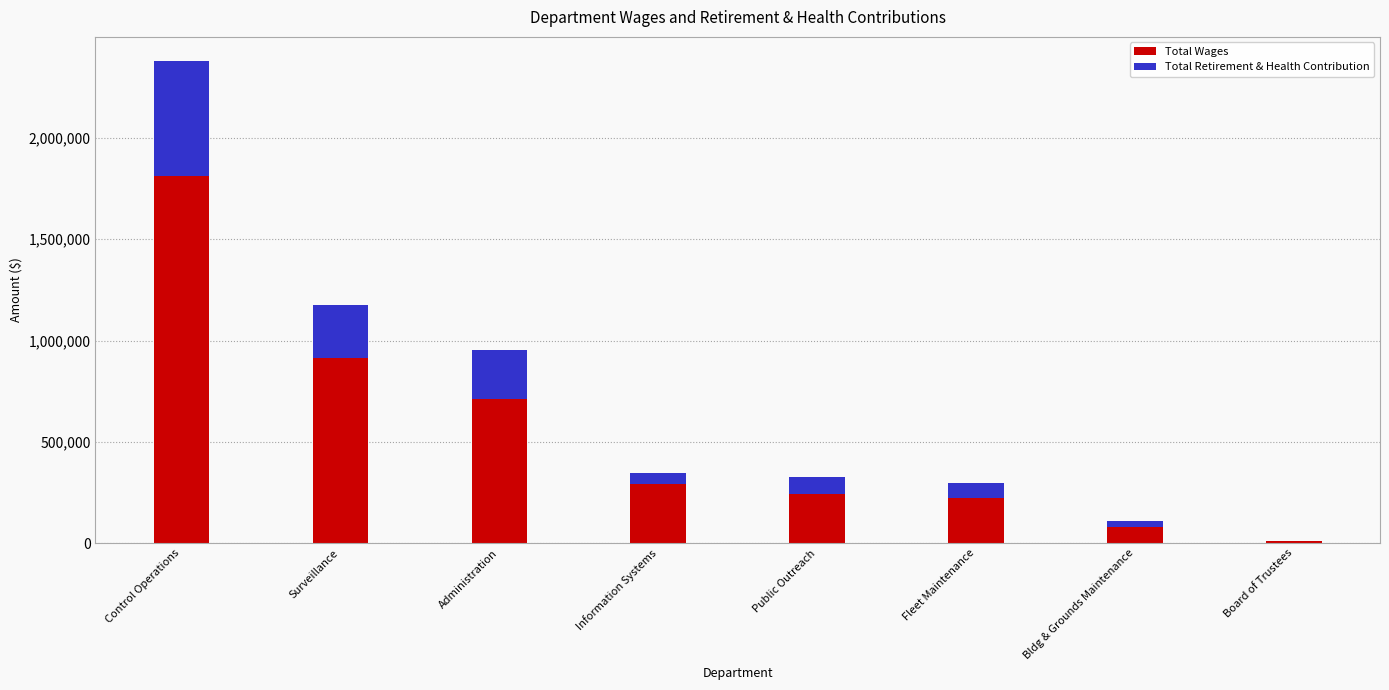

The value of Total Wages at Administration is 709011. True or false?

True